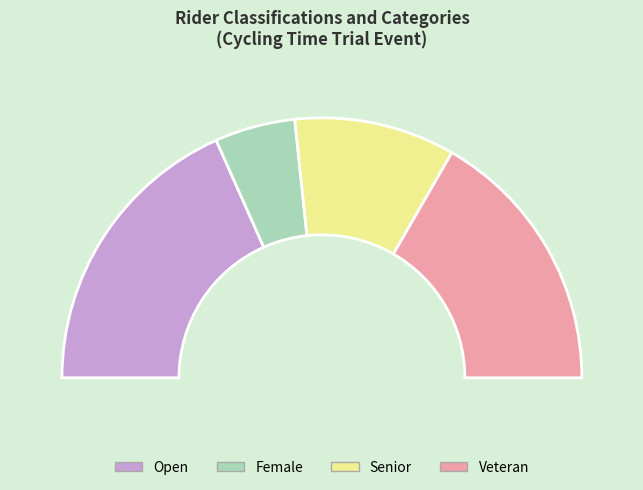

To the nearest percent, what is the difference between the Female and Veteran slice percentages?

23%